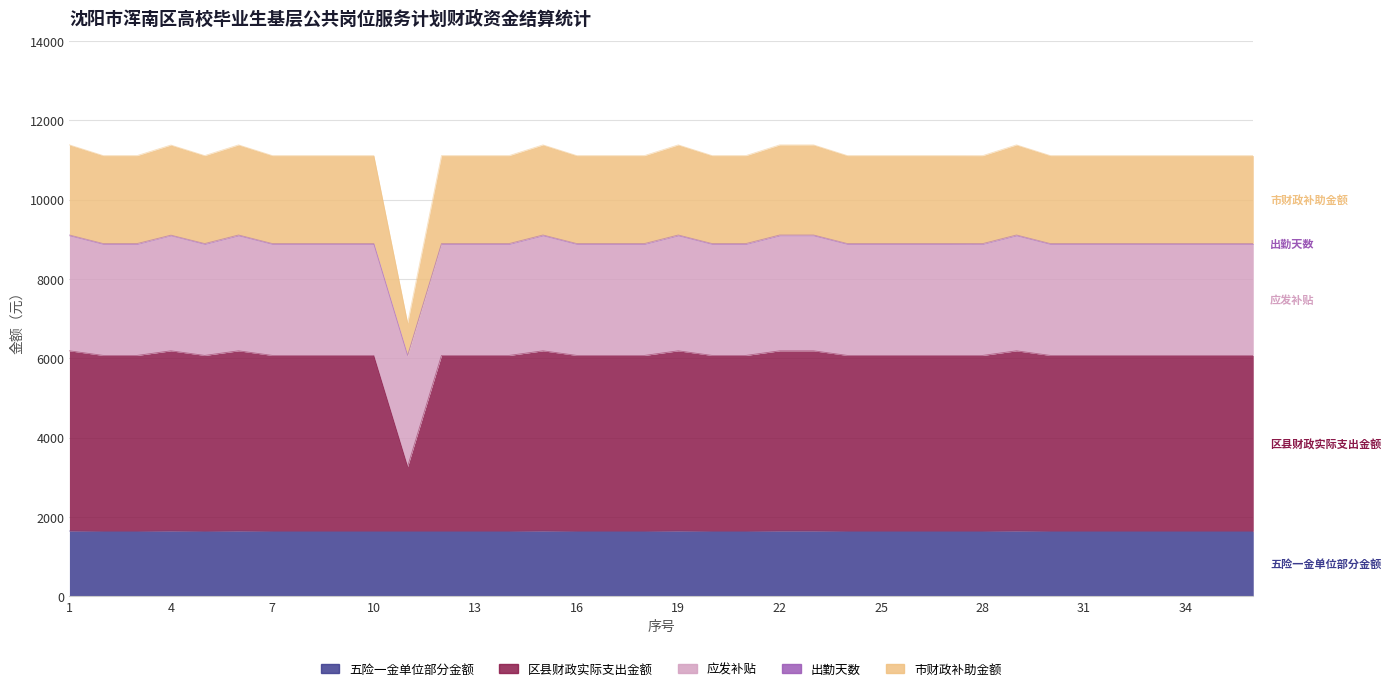

Where is the first local minimum for 区县财政实际支出金额?

5